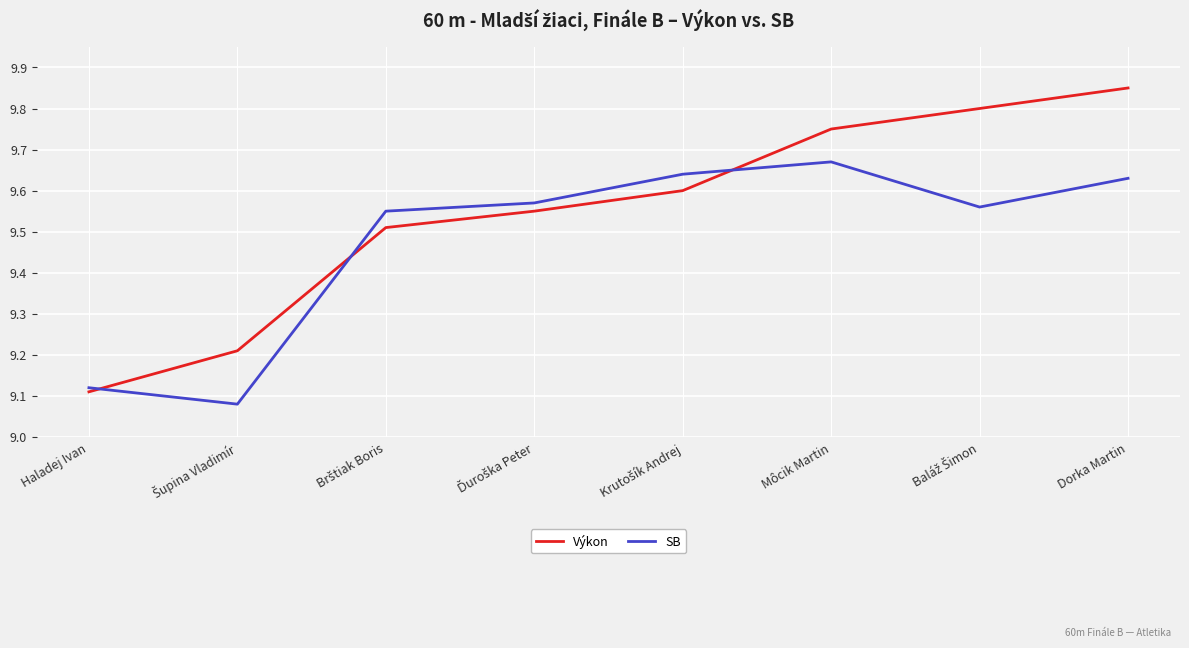

List the series in order of their overall mean, highest first.

Výkon, SB